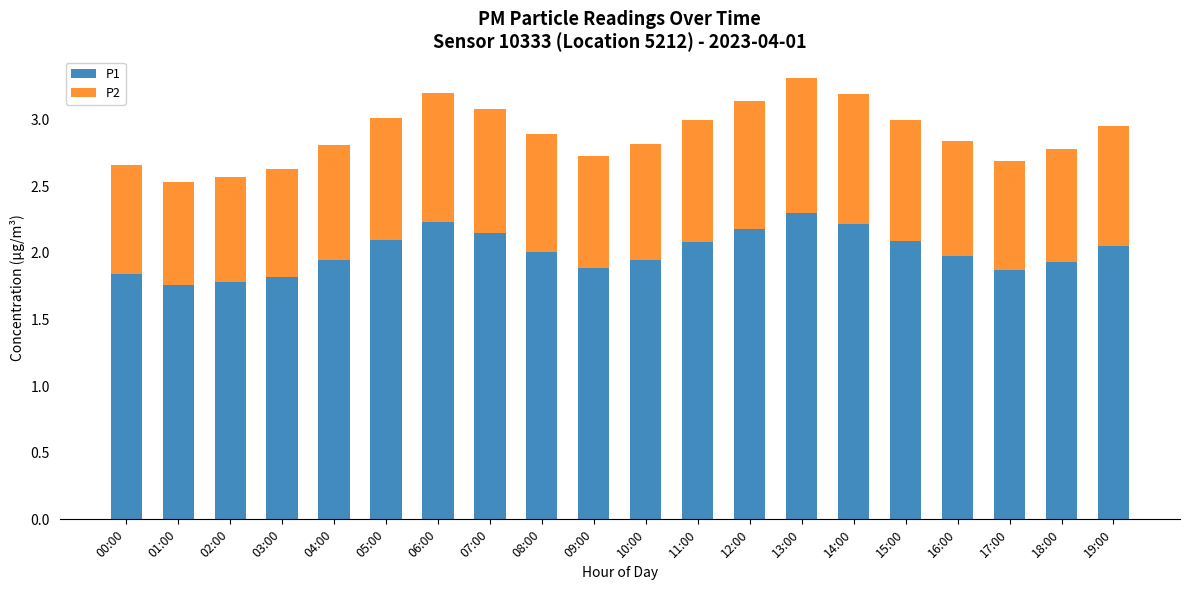

How many distinct data groups are displayed?

2